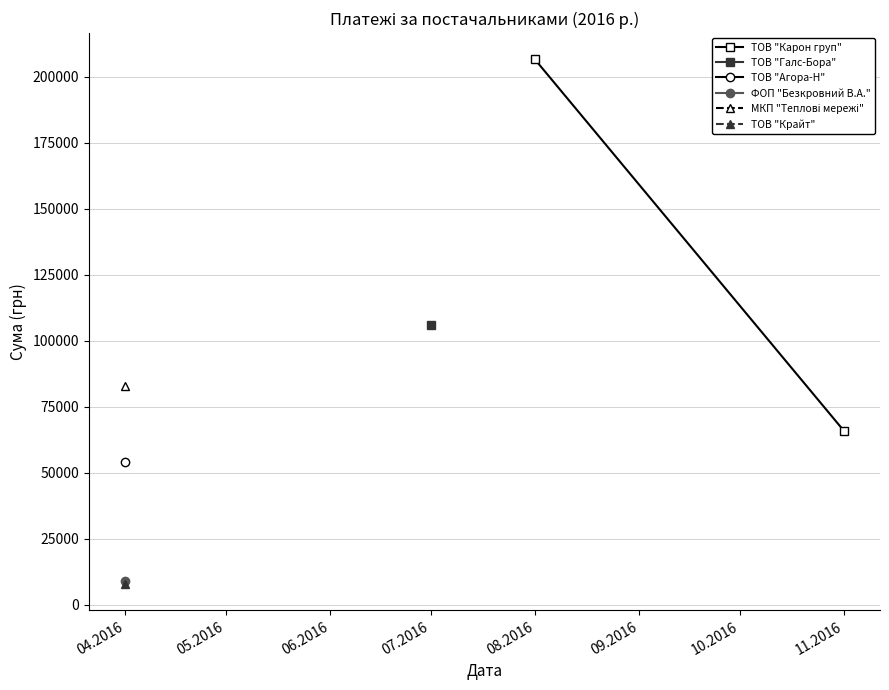

What is the label of the 1st point from the left?

08.2016